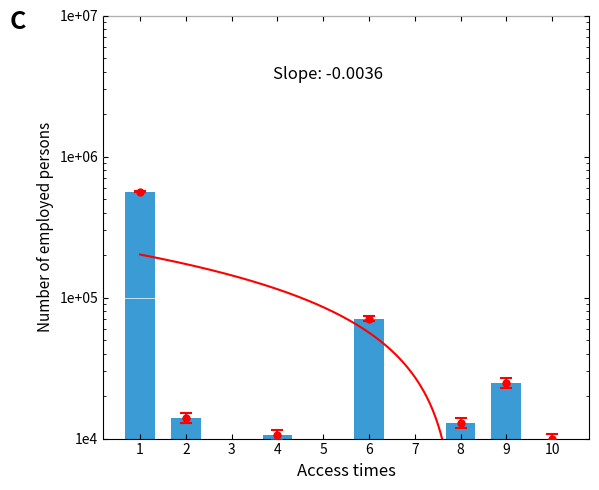

Rank the categories by value from lowest to highest.

7, 3, 5, 10, 4, 8, 2, 9, 6, 1